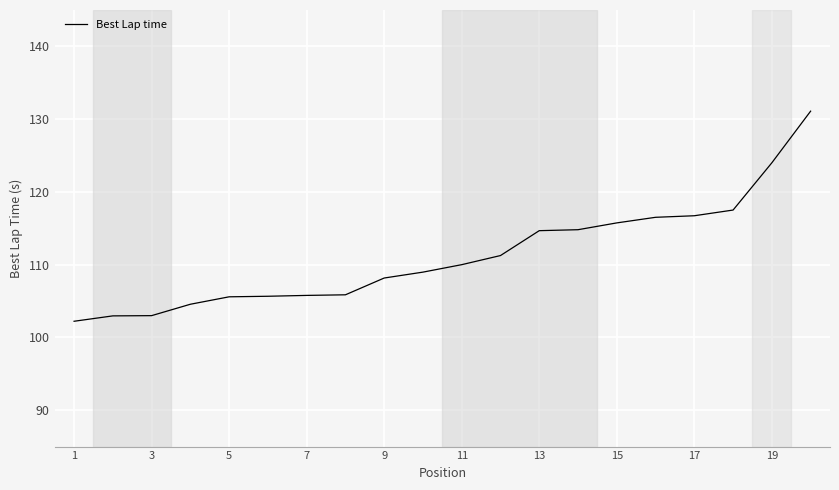

What is the greatest value displayed?

131.1